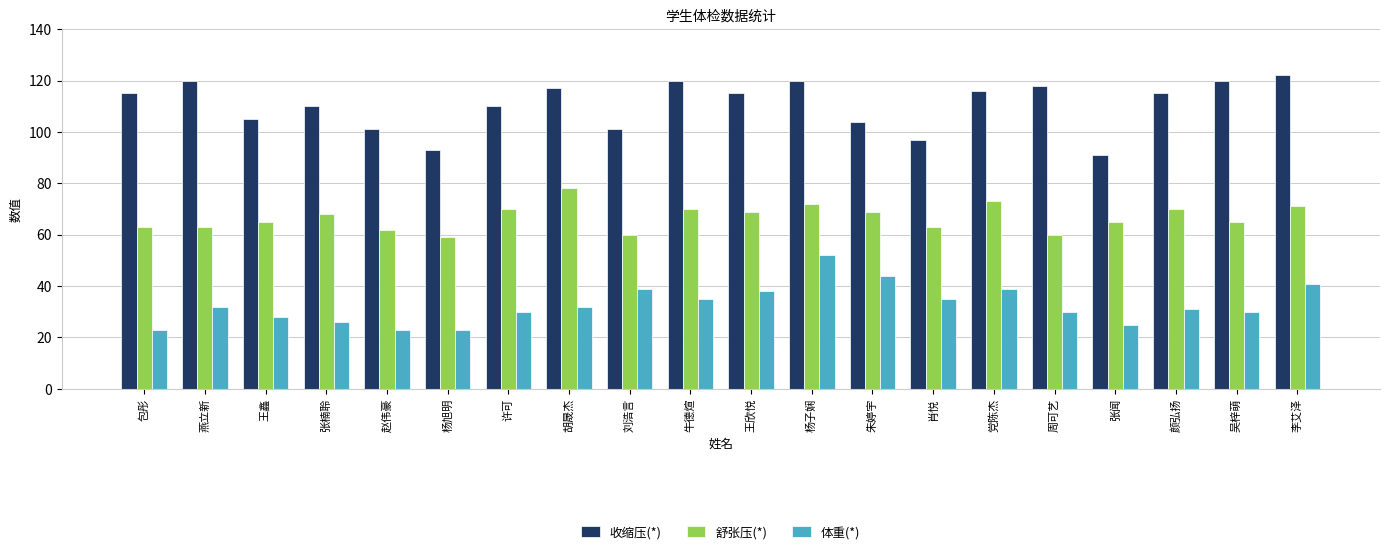

Which series changed the most between 胡晟杰 and 周可艺?

舒张压(*)